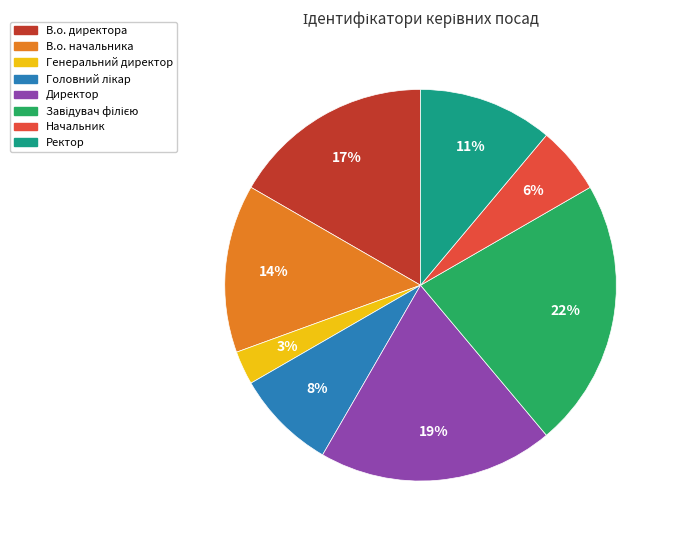

Approximately how many times larger is the value at Начальник compared to Директор?

0.3